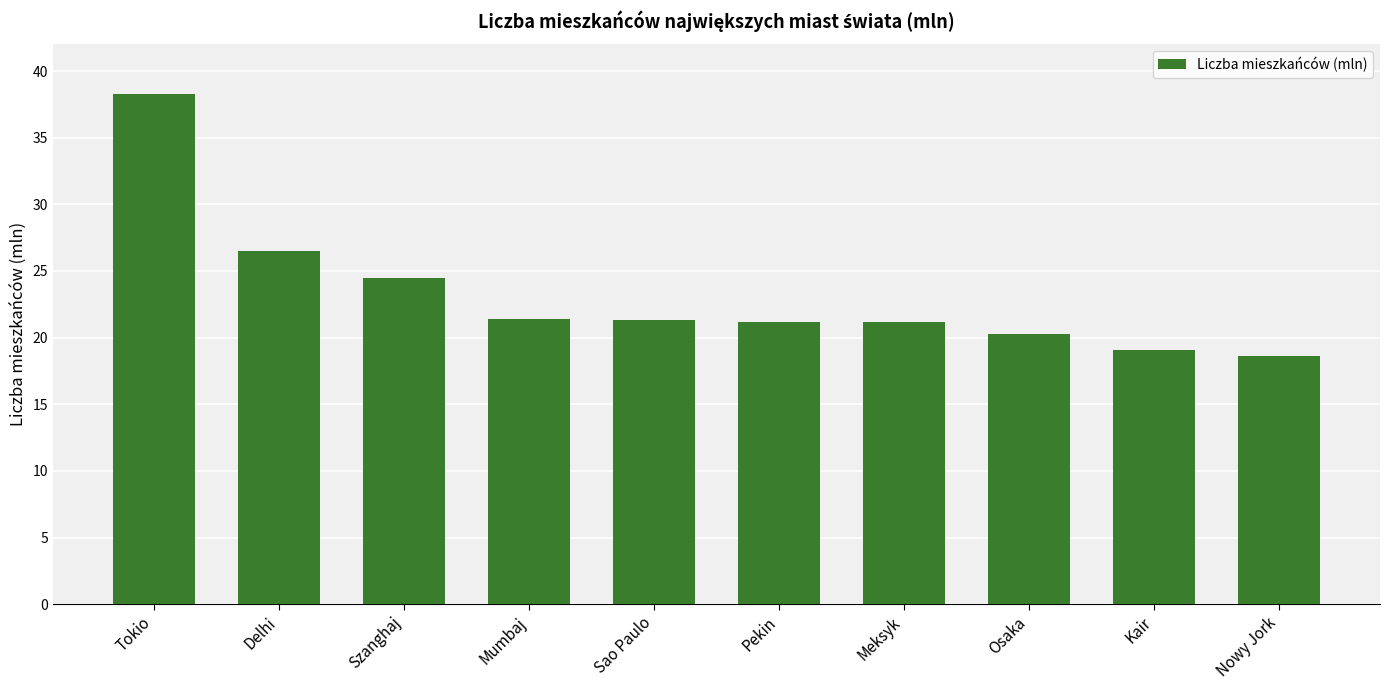

What is the label of the 4th bar from the right?

Meksyk